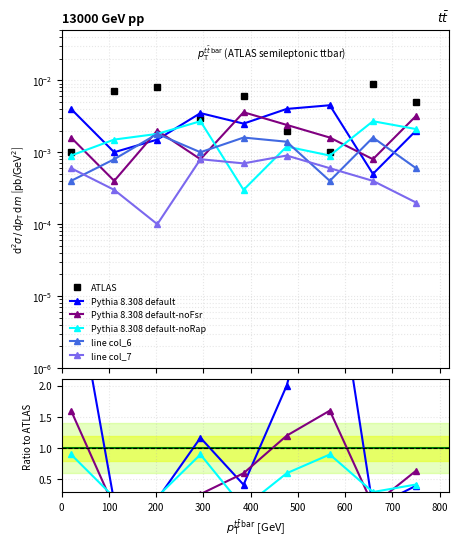

Count the number of categories in the chart.

9